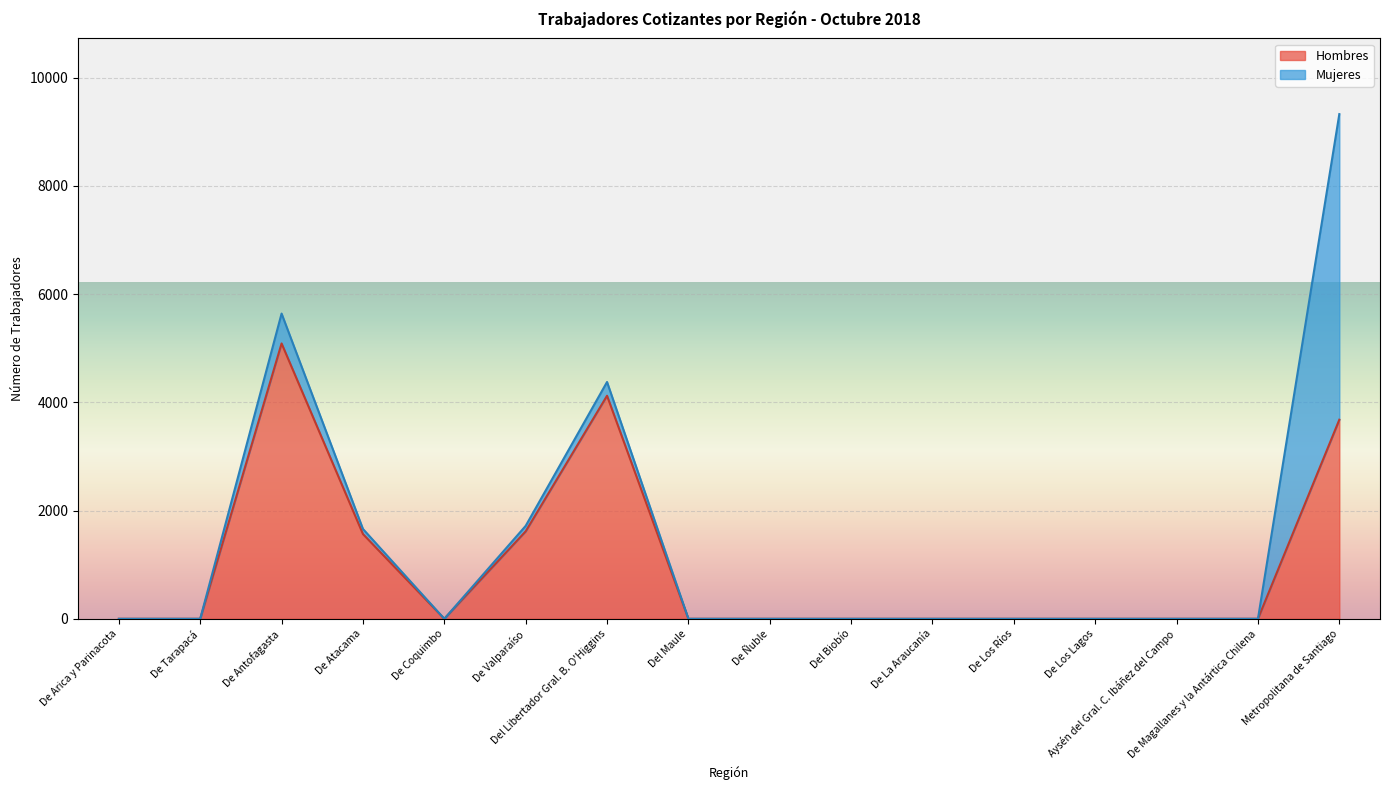

How many values are above zero?

5